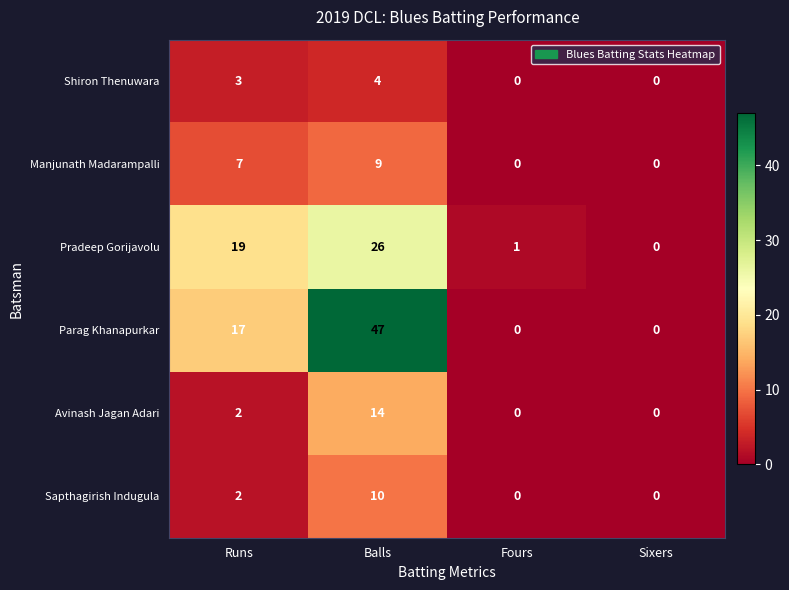

The Manjunath Madarampalli series shows 7 at Runs. True or false?

True